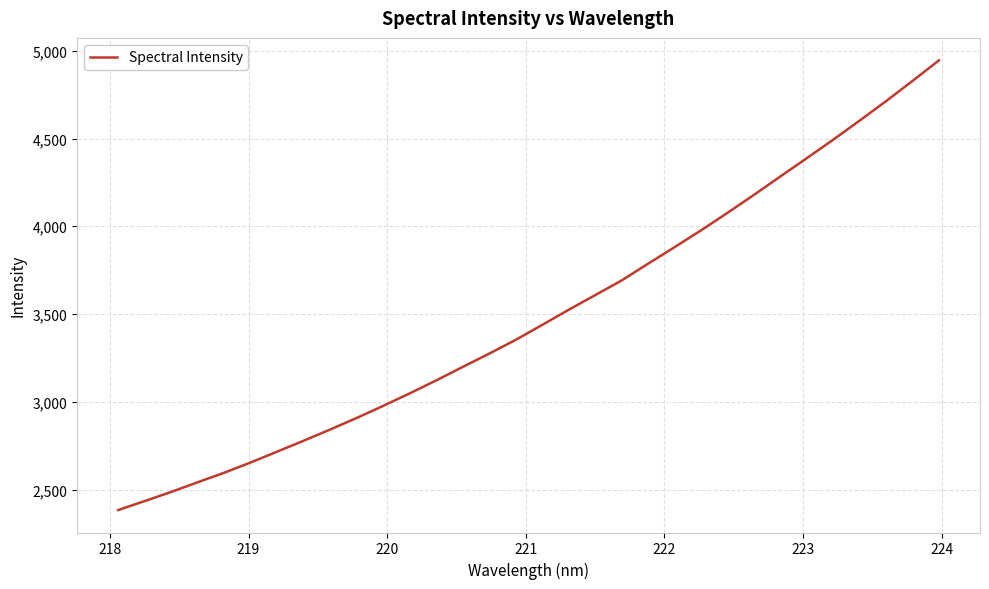

What is the difference between the maximum and minimum values?

2562.0